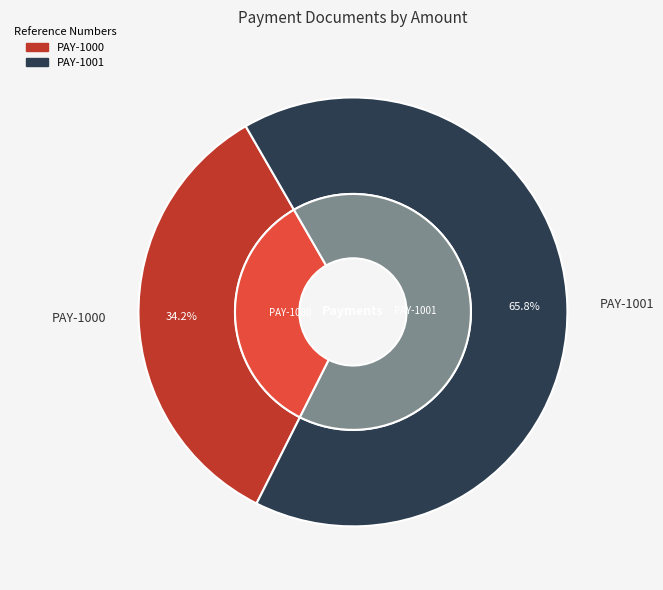

How much of the chart is everything except PAY-1001?

34.2%